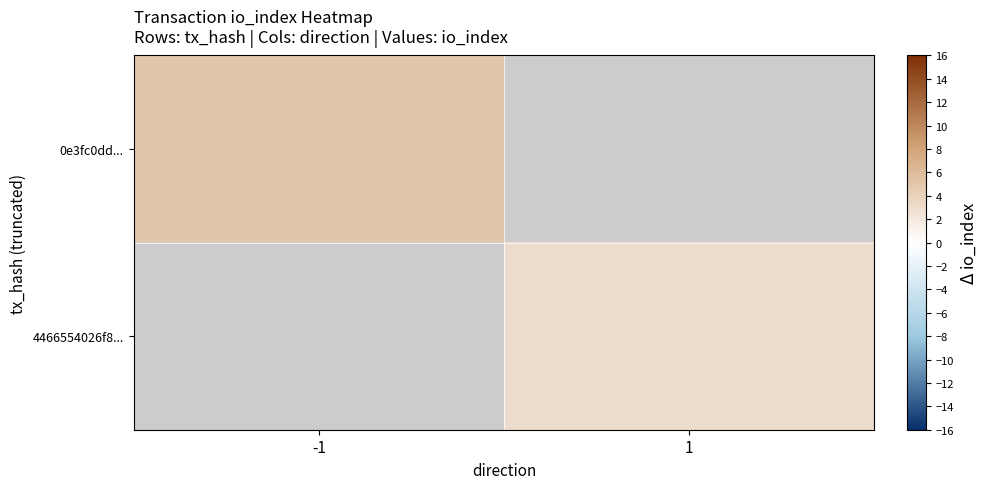

Is it true that 0e3fc0dd... equals 5.0 at -1?

True